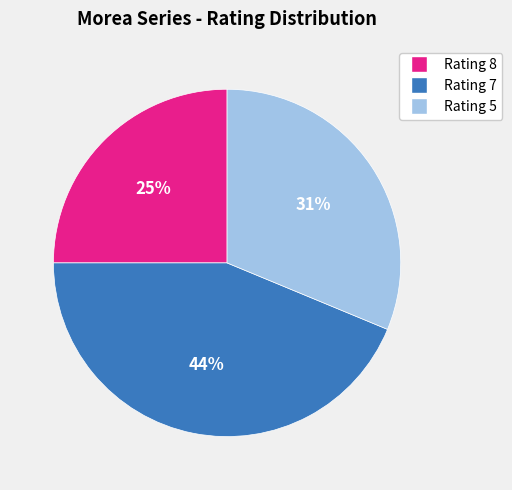

Does any single category account for the majority?

No